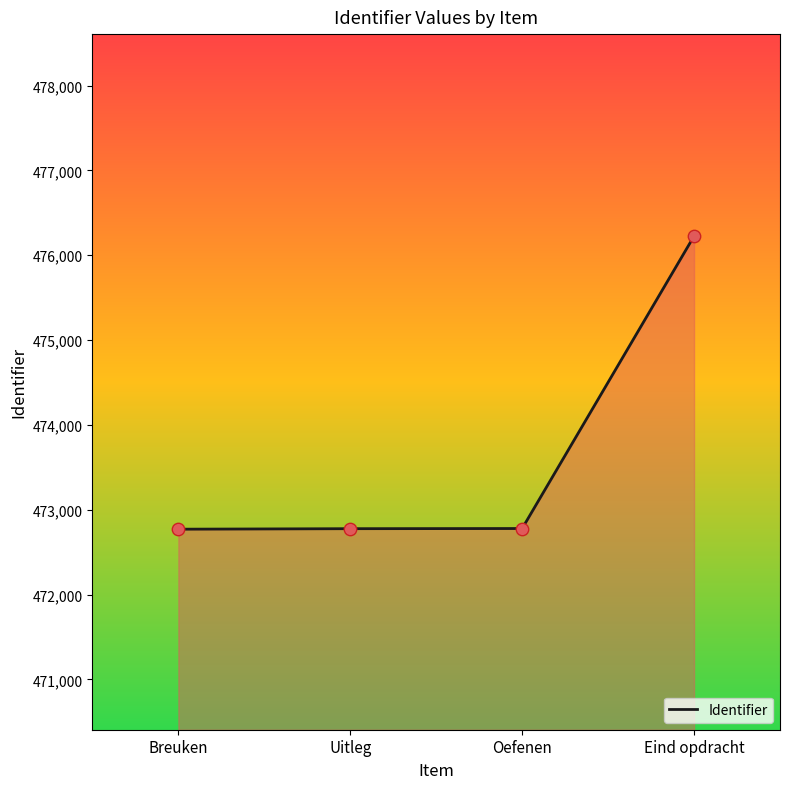

Between Eind opdracht and Breuken, which is larger?

Eind opdracht